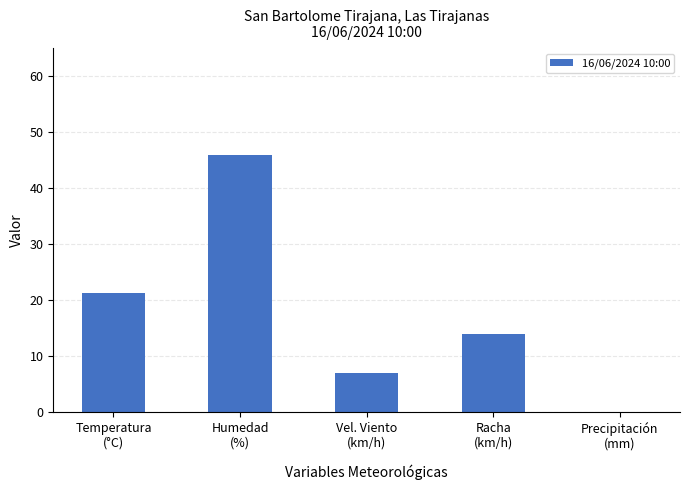

What value does the data have at Humedad
(%)?

46.0